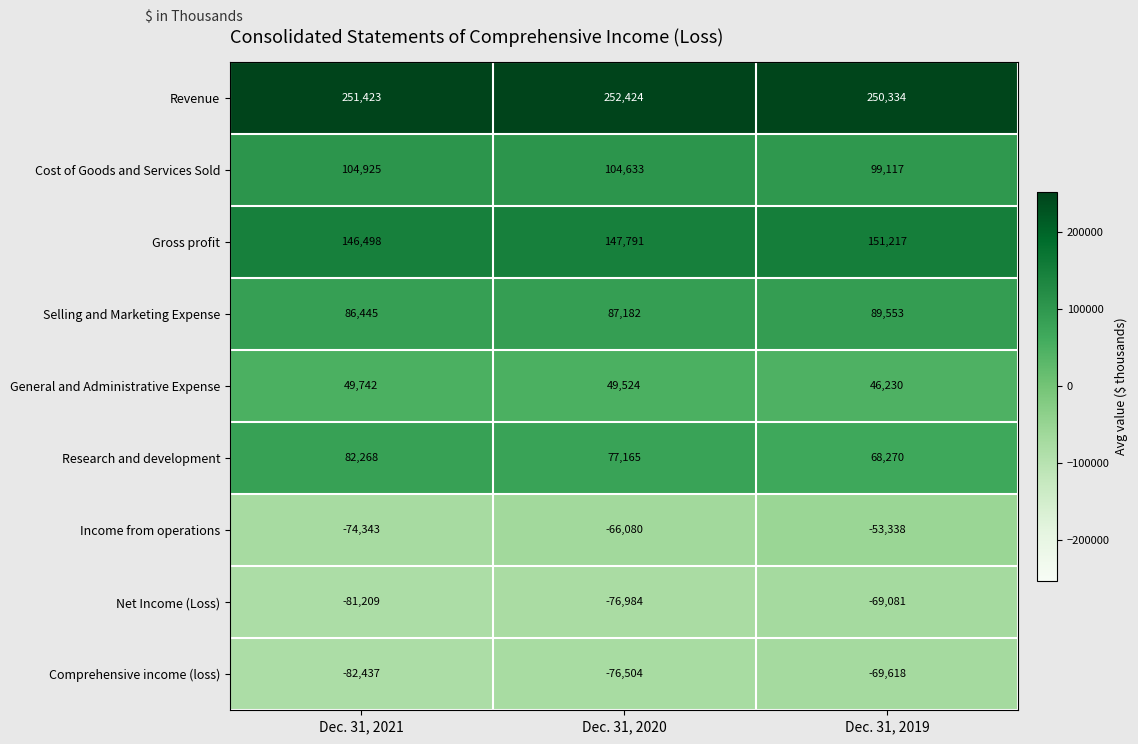

Reading left to right, transcribe all the data shown in this chart.

Revenue: 251423	252424	250334
Cost of Goods and Services Sold: 104925	104633	99117
Gross profit: 146498	147791	151217
Selling and Marketing Expense: 86445	87182	89553
General and Administrative Expense: 49742	49524	46230
Research and development: 82268	77165	68270
Income from operations: -74343	-66080	-53338
Net Income (Loss): -81209	-76984	-69081
Comprehensive income (loss): -82437	-76504	-69618